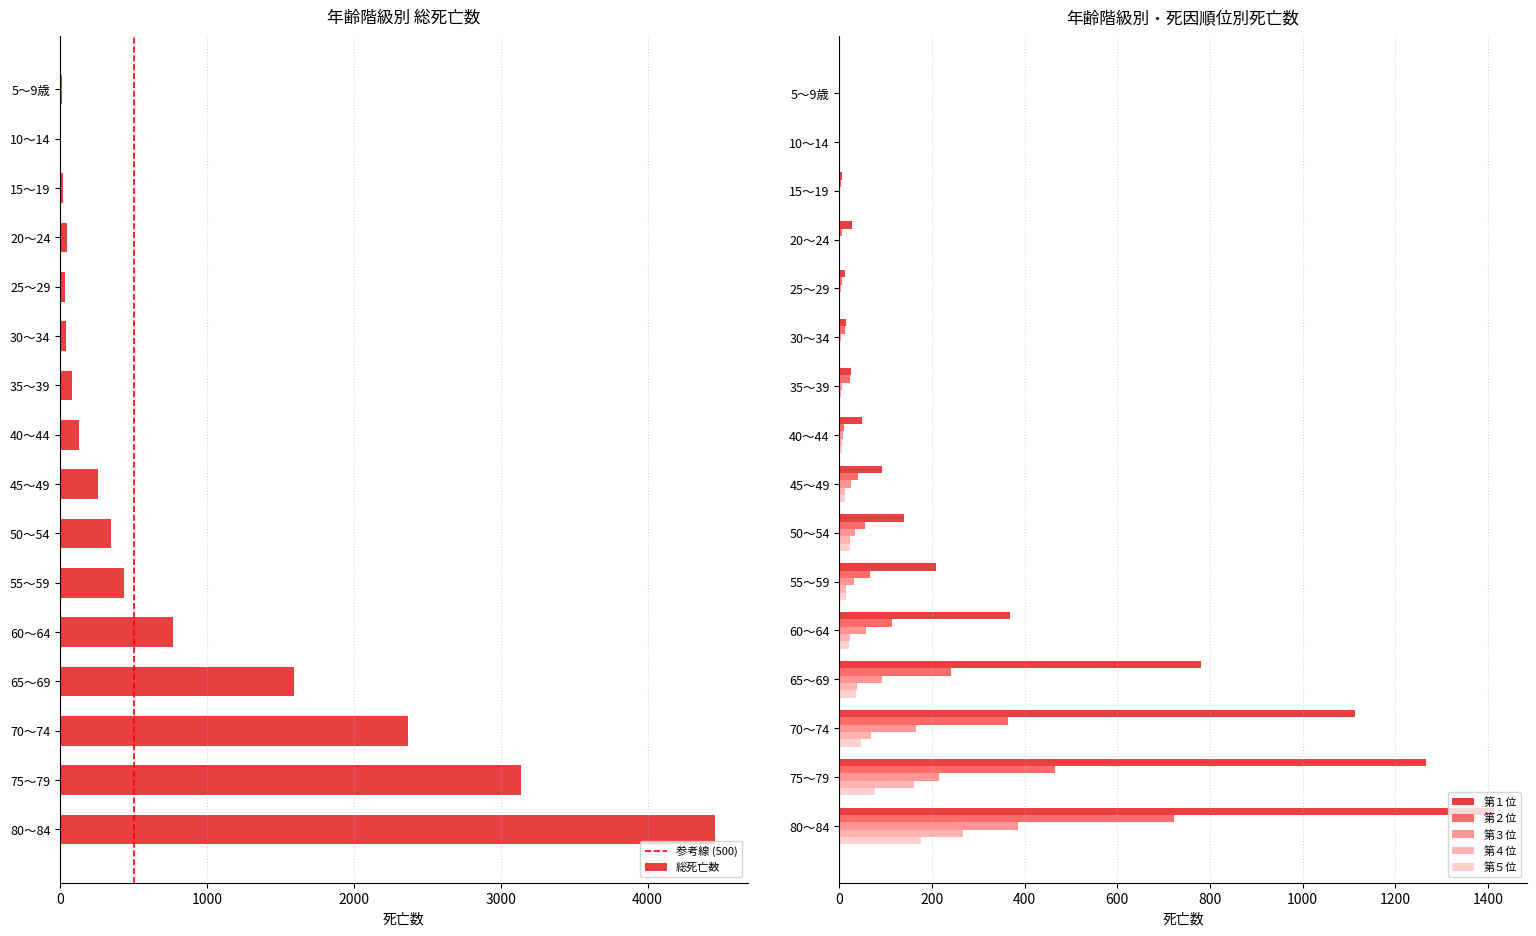

What is the label of the 11th bar from the left?

55～59